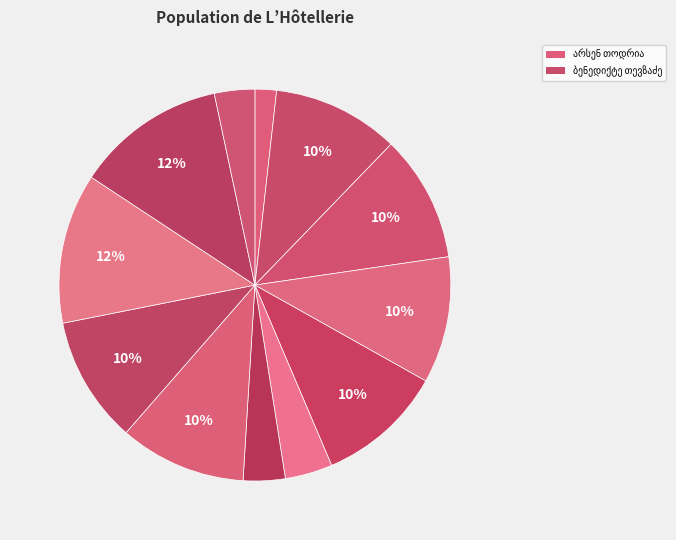

Is there any slice that represents more than half of the pie?

No